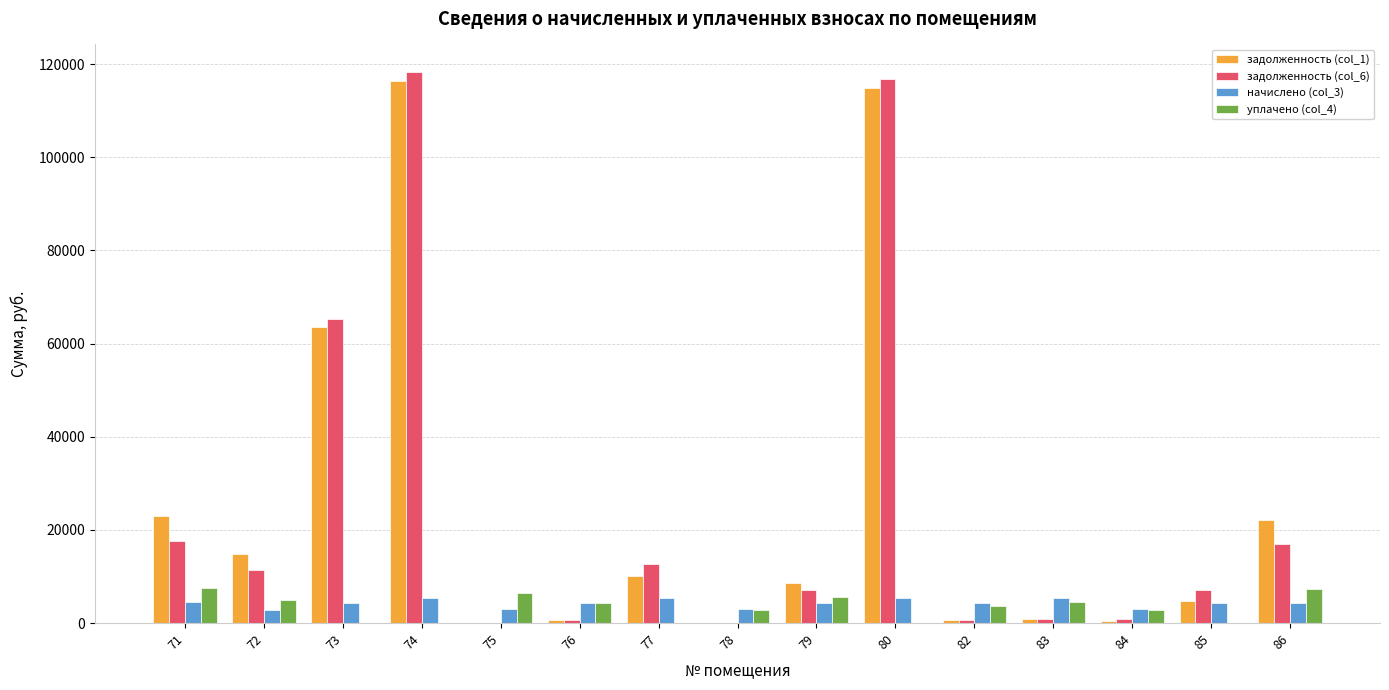

Count the number of categories in the chart.

15